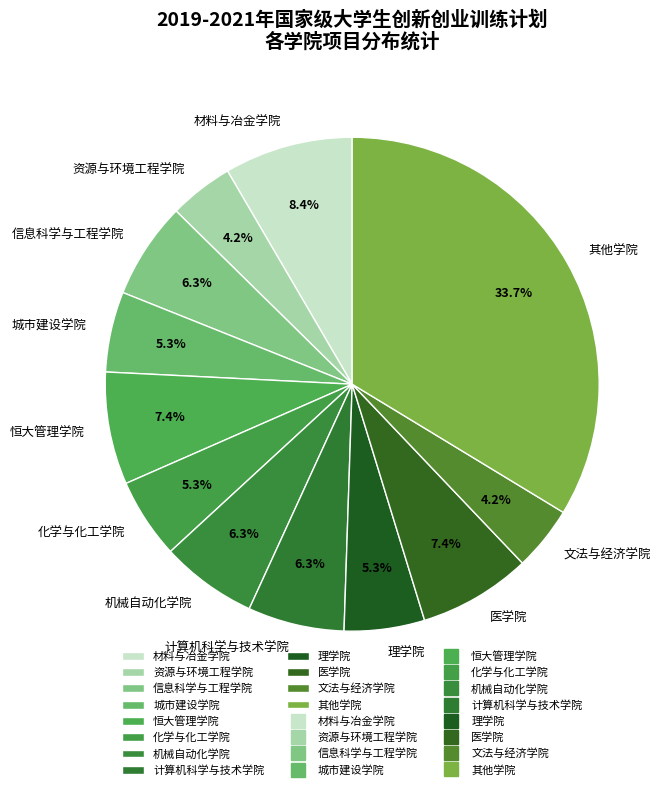

Which slice is the largest?

其他学院